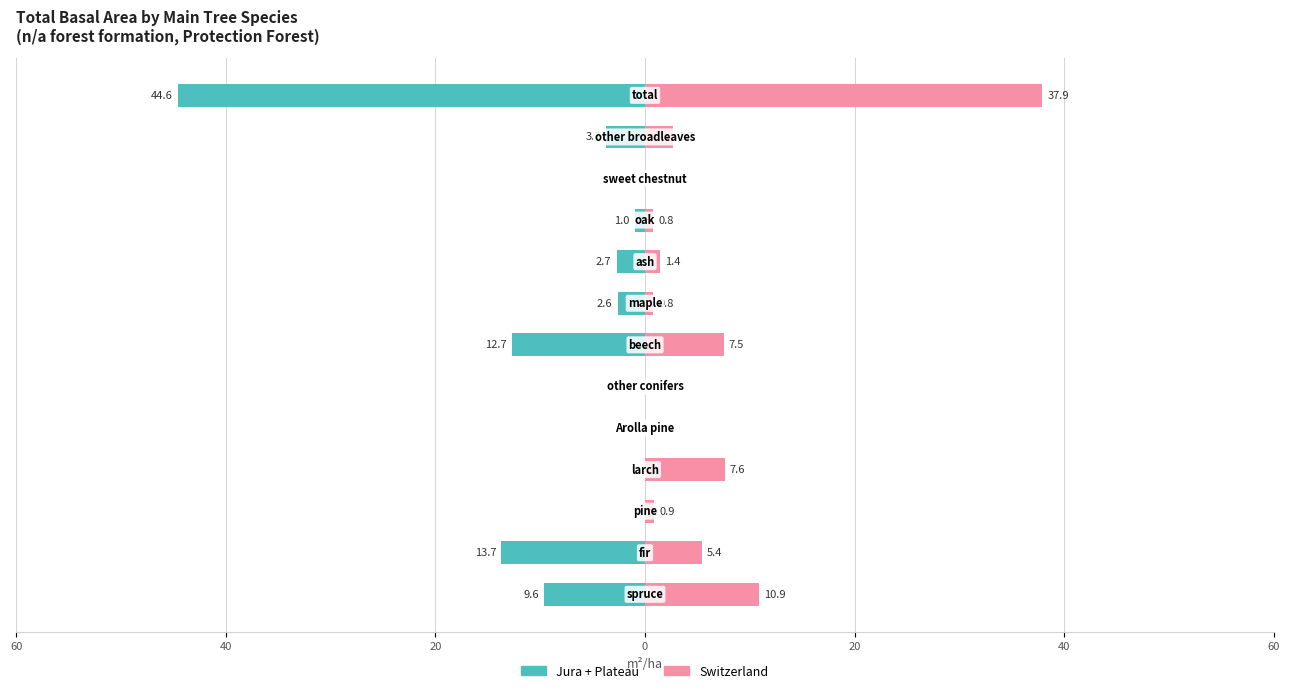

What is the difference between the highest and lowest values at 60?

20.5